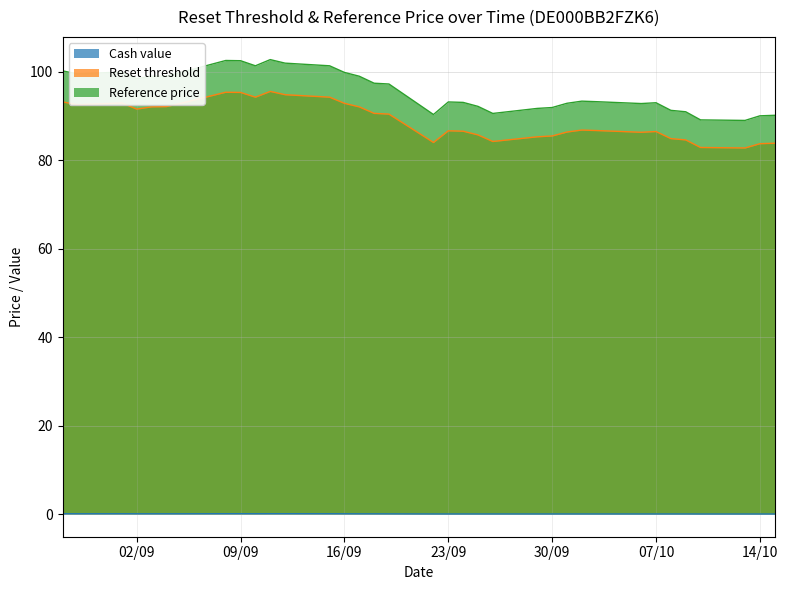

The value of Reference price at 2025-09-01 is 100.0. True or false?

True